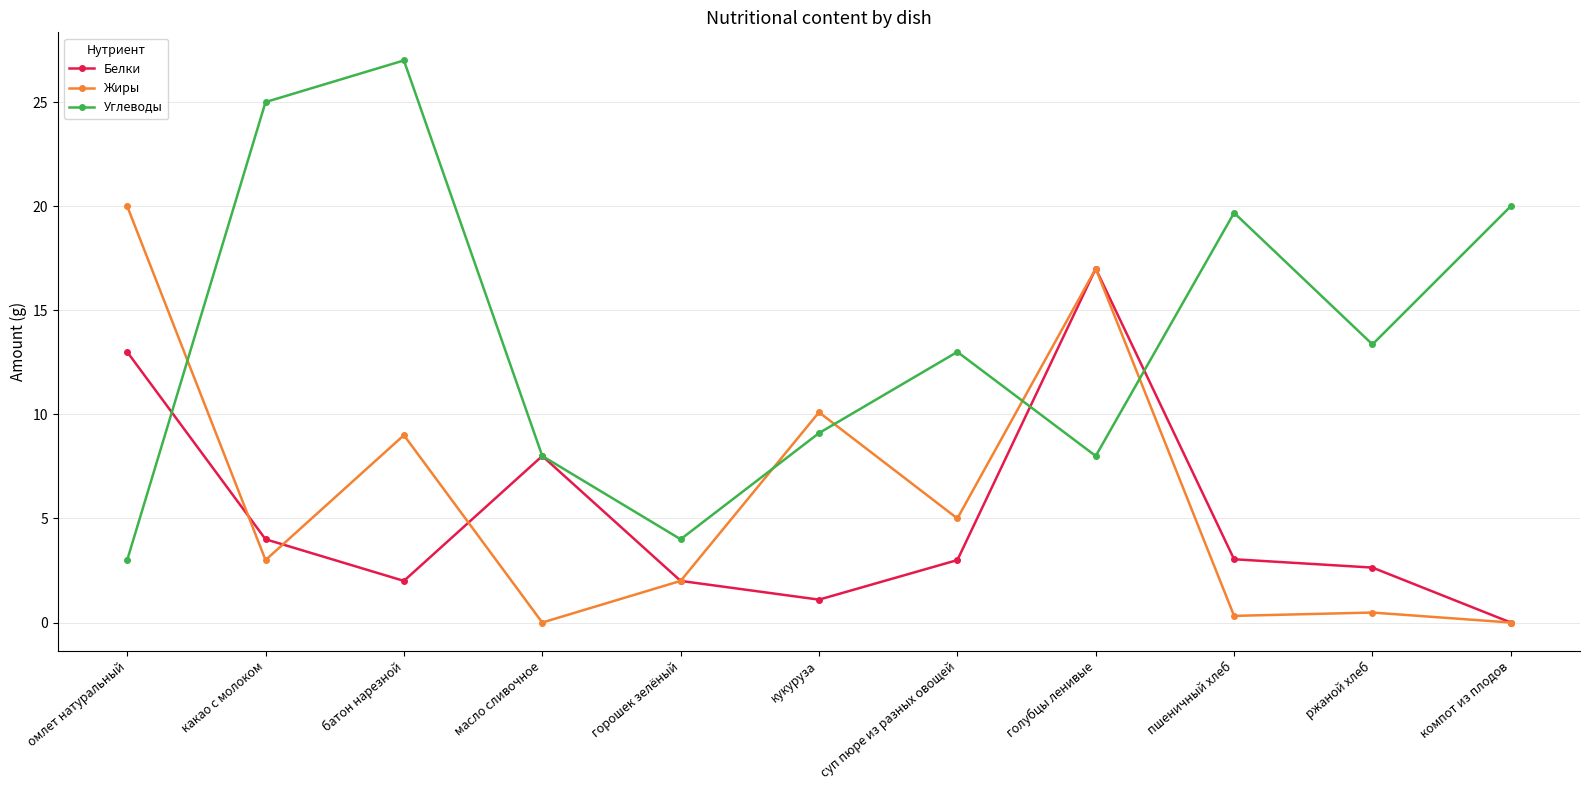

Count the number of categories in the chart.

11